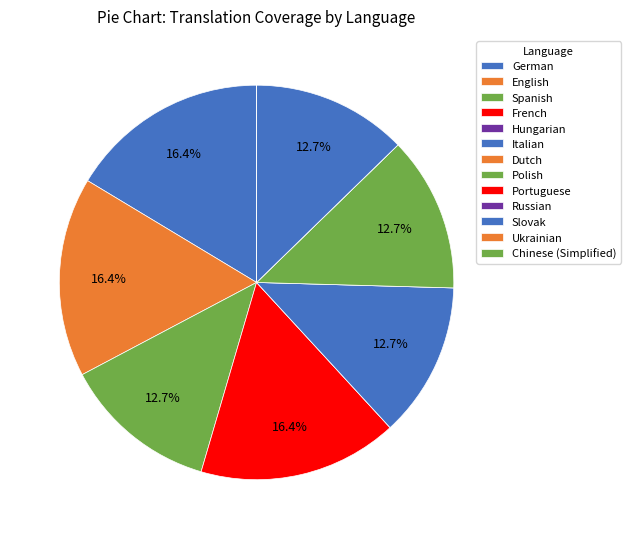

Is Ukrainian the majority of the pie?

No